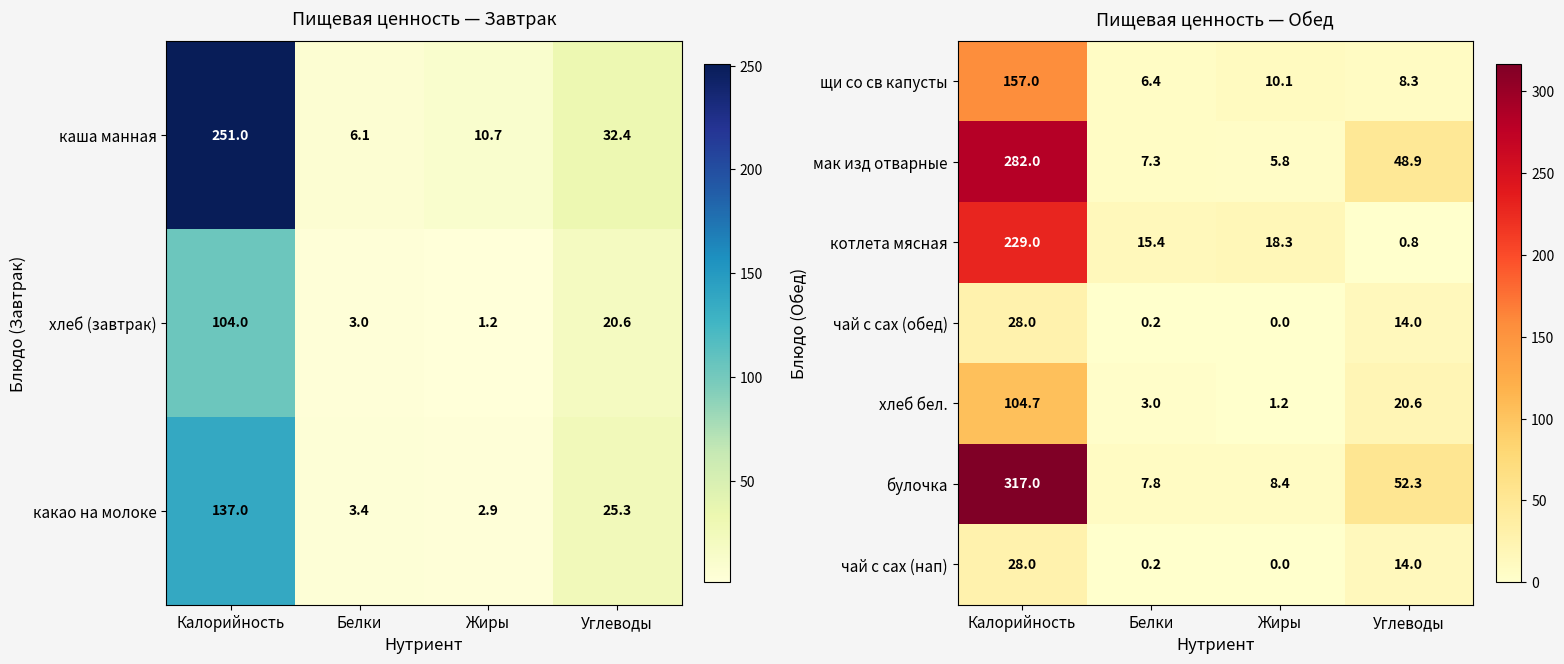

Rank the categories by булочка value from highest to lowest.

Калорийность, Углеводы, Жиры, Белки